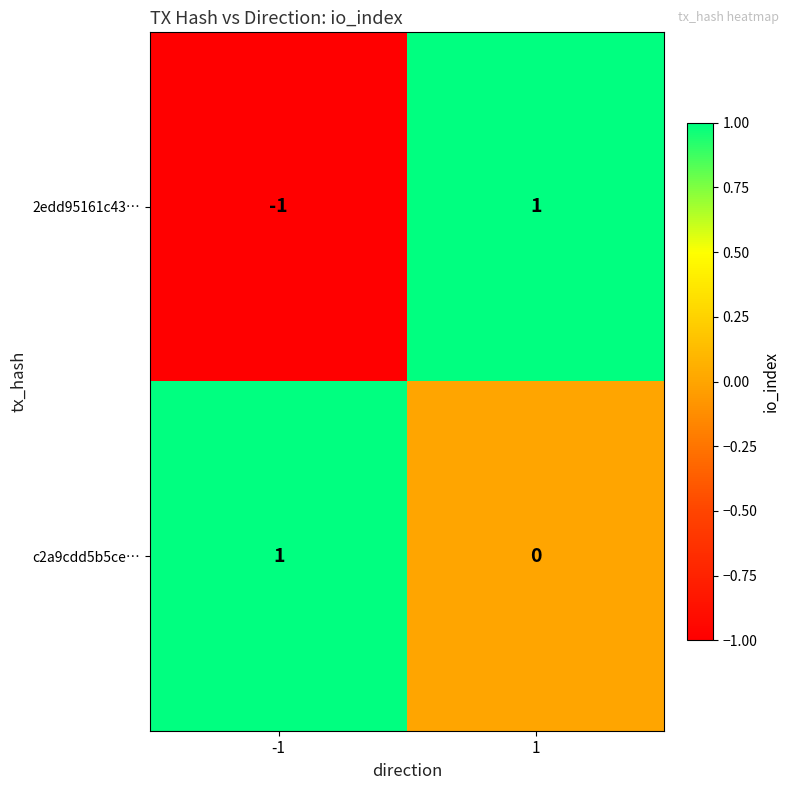

Which series has the largest total across all categories?

c2a9cdd5b5ce…